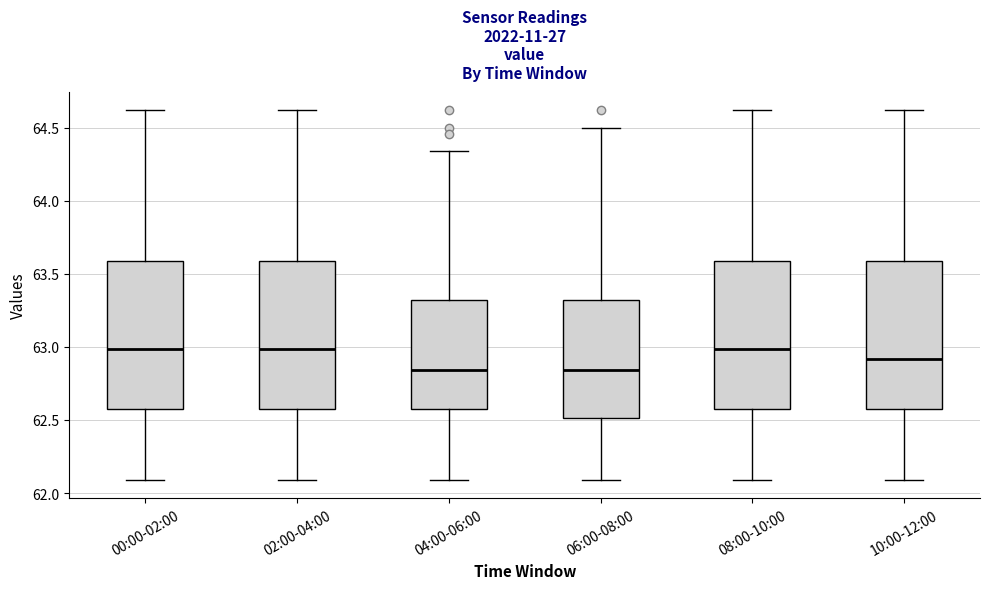

Where does the lower whisker of the box for 00:00-02:00 end on the y-axis? The values are not printed on the chart, so give them approximately, as read against the axis.

62.10